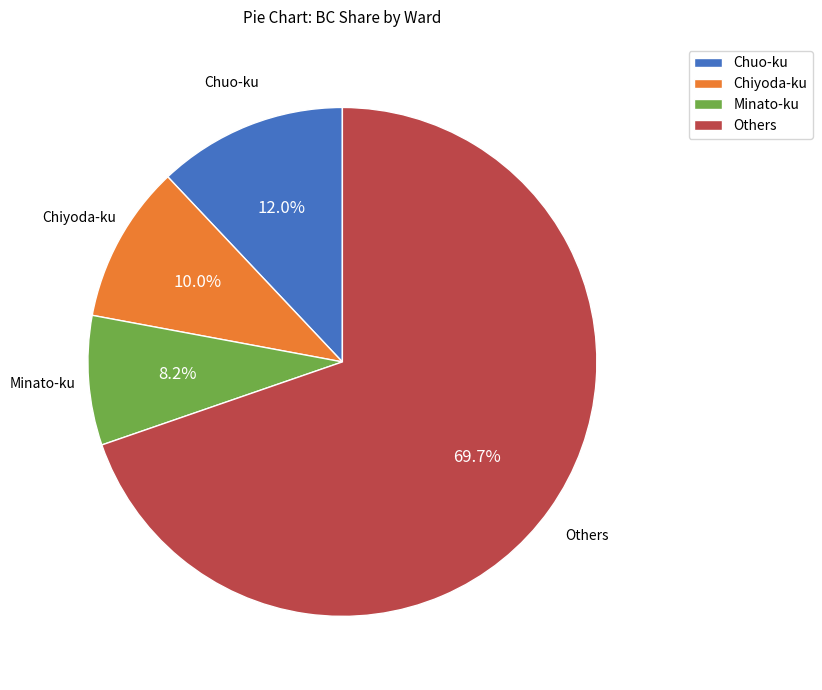

How many segments does this pie chart have?

4